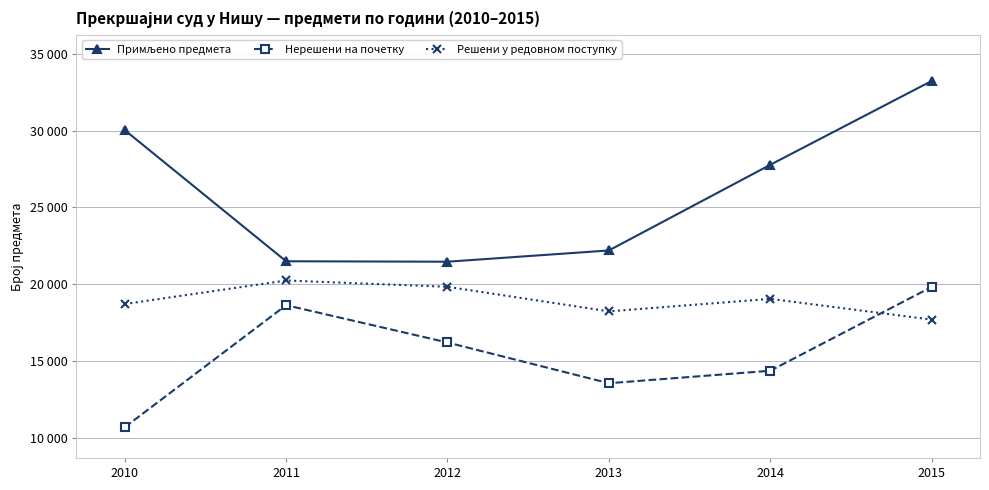

Which series has the widest spread of values?

Примљено предмета